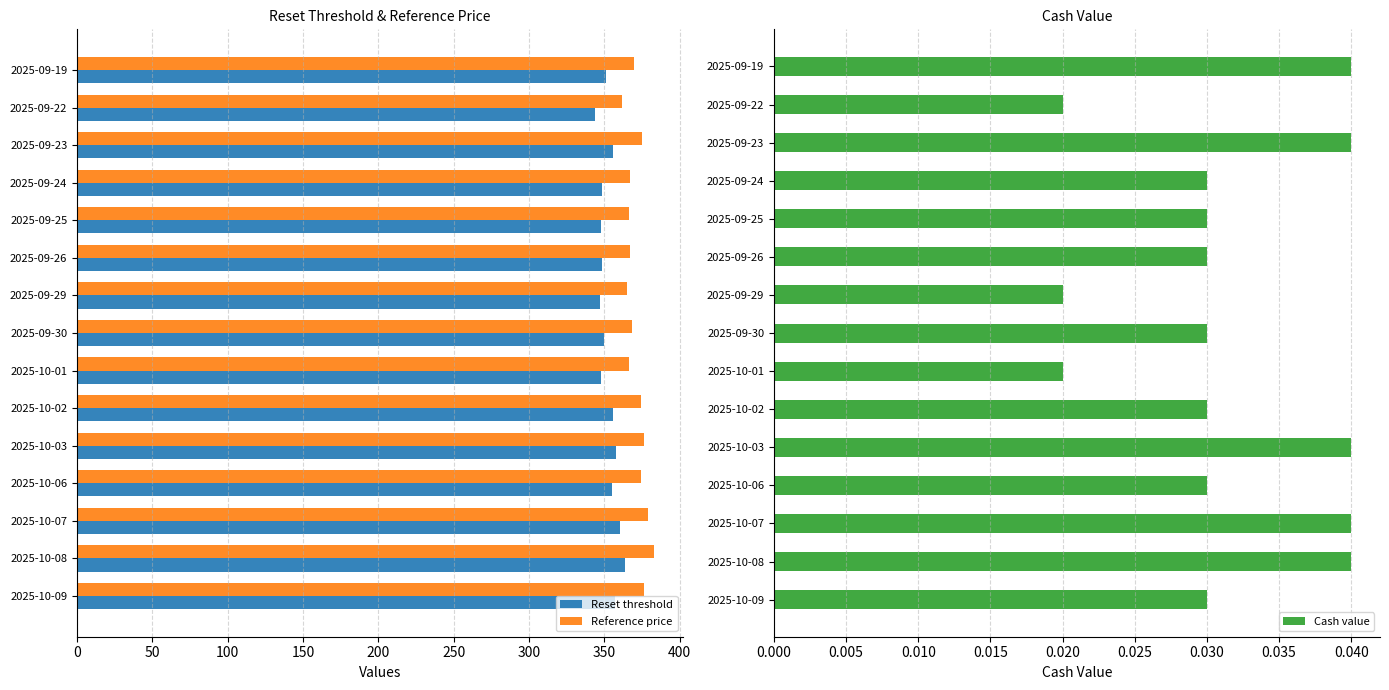

The Reference price series shows 366.1 at 2025-09-25. True or false?

True